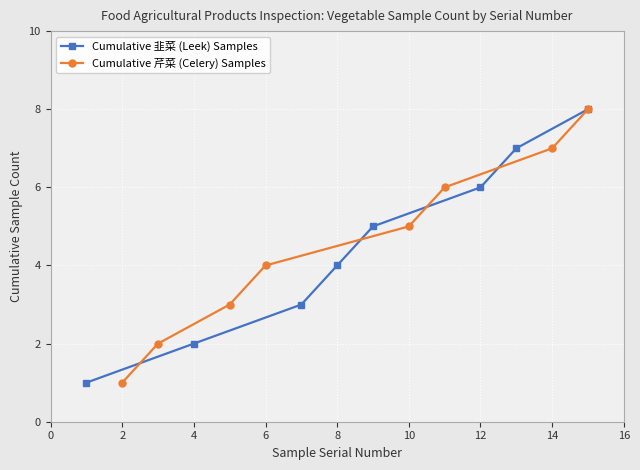

Is this an area chart (filled region under the line)?

No